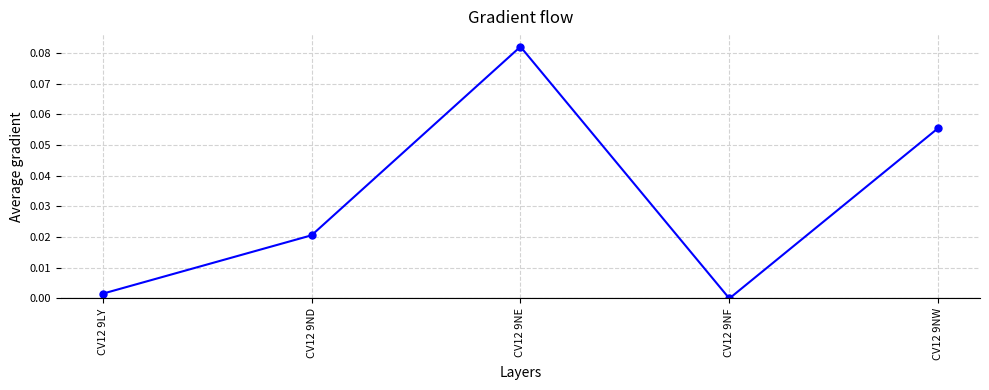

List the labels in order of value, largest first.

CV12 9NE, CV12 9NW, CV12 9ND, CV12 9LY, CV12 9NF